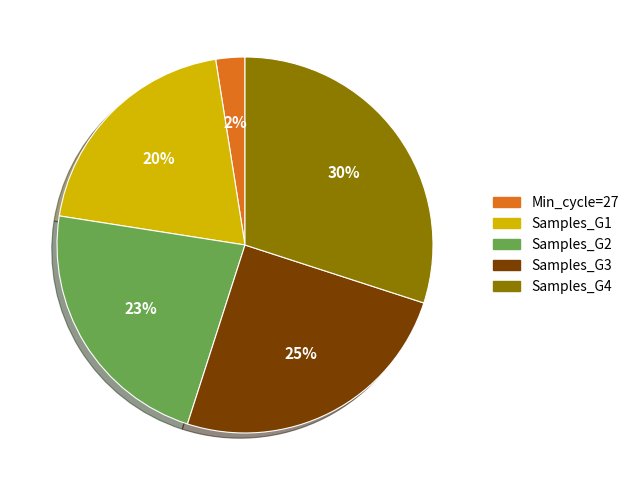

Does any single category account for the majority?

No